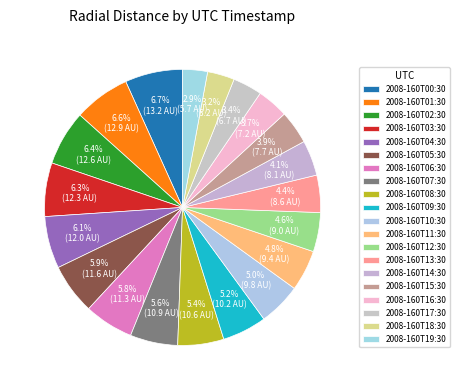

Is the sum of 2008-160T10:30 and 2008-160T00:30 greater than half?

No